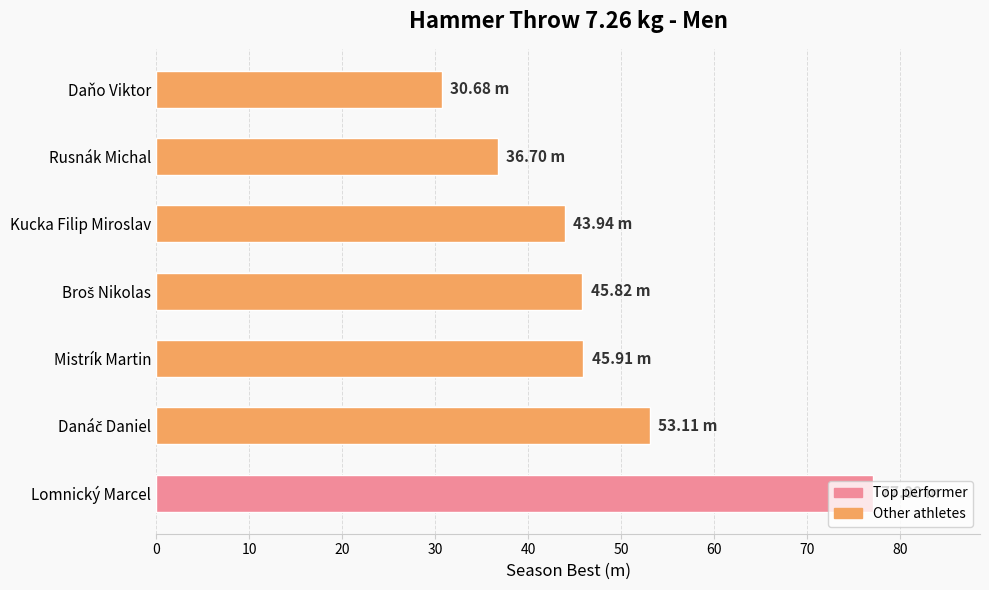

Which category has the lowest value across all series?

Daňo Viktor